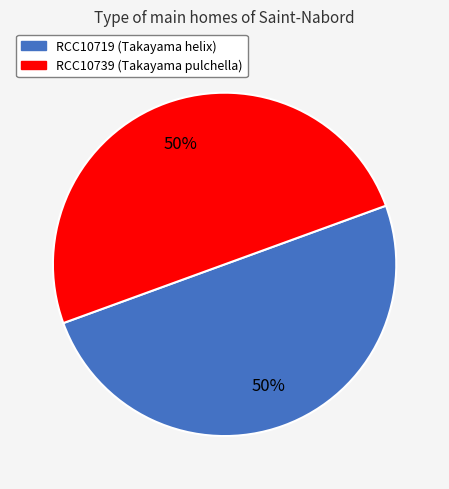

To the nearest percent, what is the average slice percentage?

50%